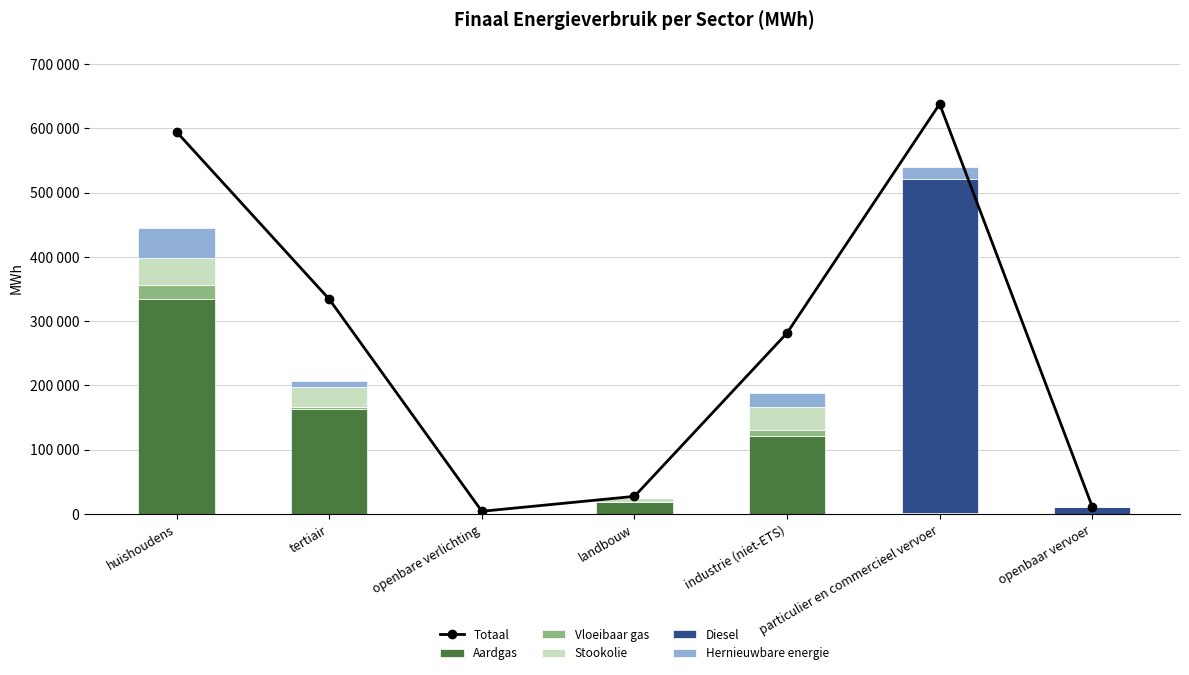

Which series has the largest total across all categories?

Totaal